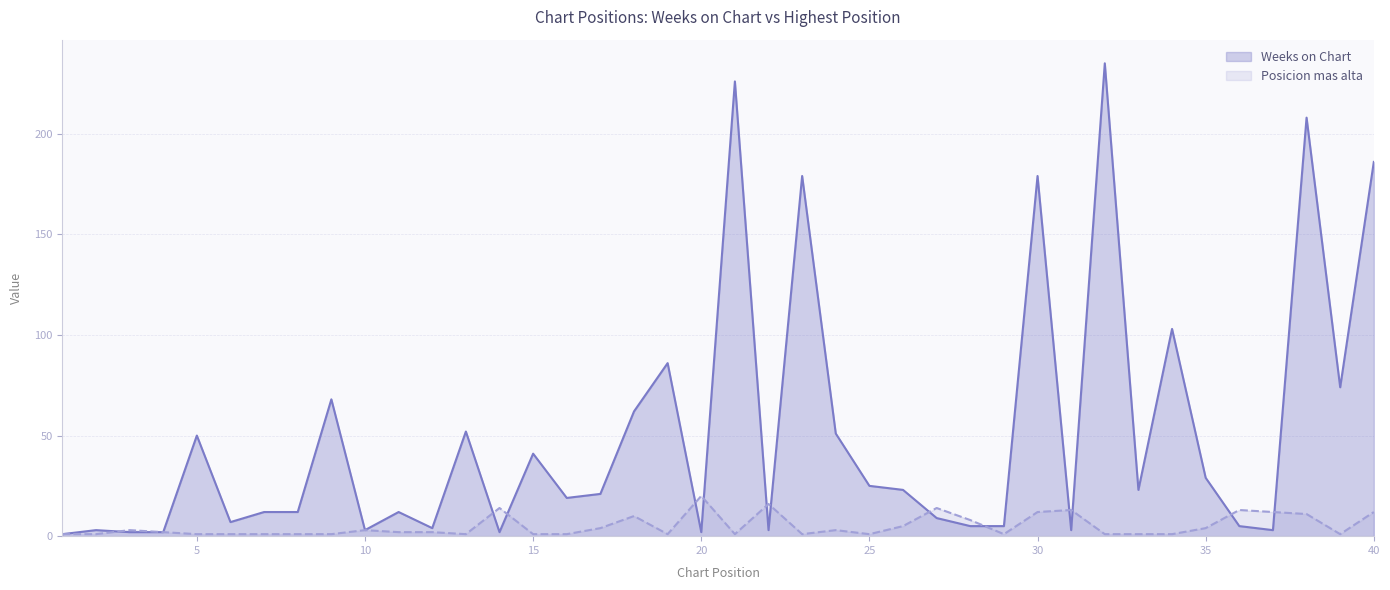

Is it true that Weeks on Chart equals 186 at 40?

True